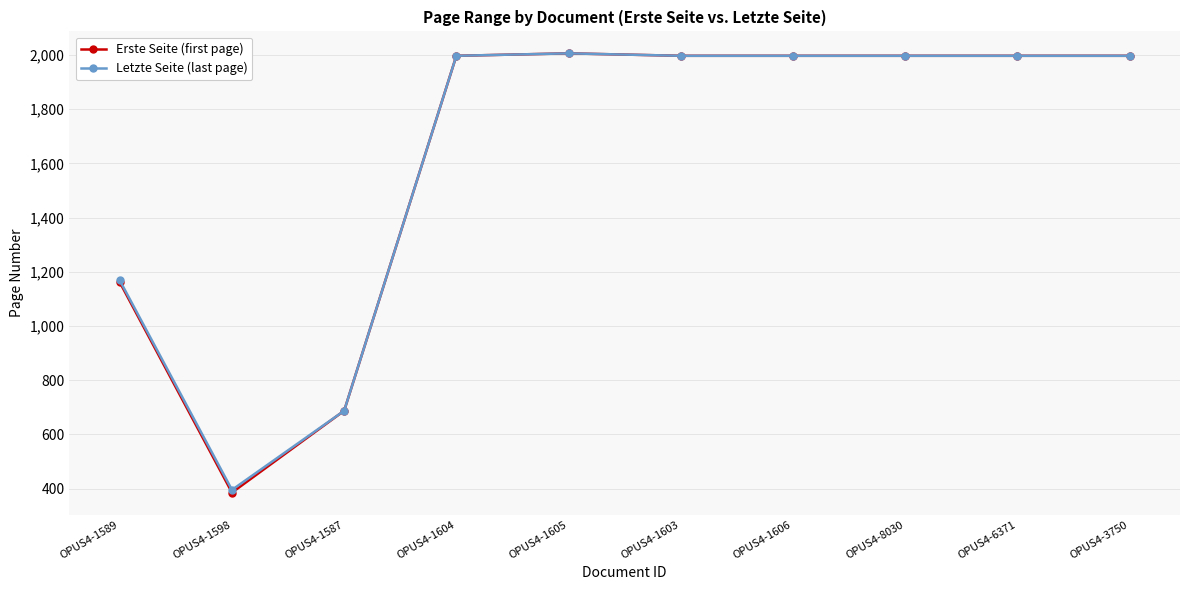

Reading right to left, extract all data points from this chart.

Erste Seite (first page): OPUS4-3750=1997	OPUS4-6371=1997	OPUS4-8030=1997	OPUS4-1606=1997	OPUS4-1603=1997	OPUS4-1605=2006	OPUS4-1604=1997	OPUS4-1587=687	OPUS4-1598=385	OPUS4-1589=1161
Letzte Seite (last page): OPUS4-3750=1997	OPUS4-6371=1997	OPUS4-8030=1997	OPUS4-1606=1997	OPUS4-1603=1997	OPUS4-1605=2006	OPUS4-1604=1997	OPUS4-1587=687	OPUS4-1598=395	OPUS4-1589=1168